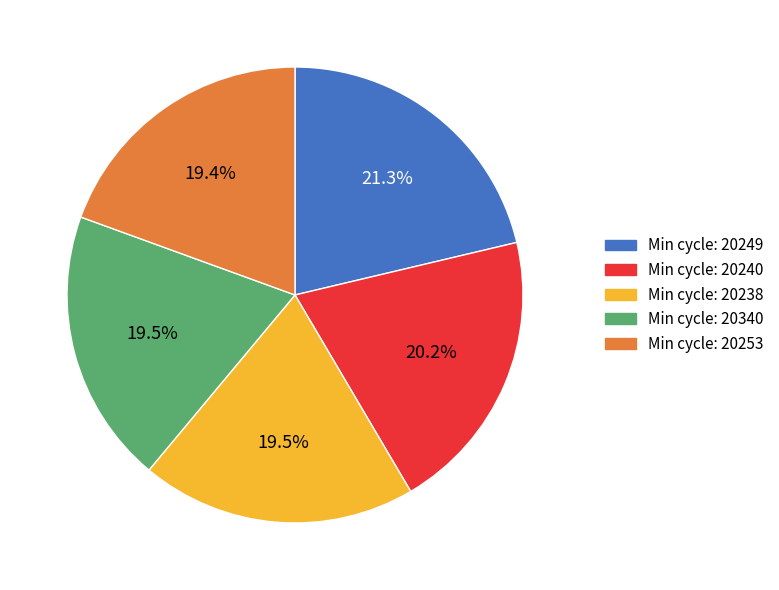

How much of the chart is everything except Min cycle: 20253?

80.6%